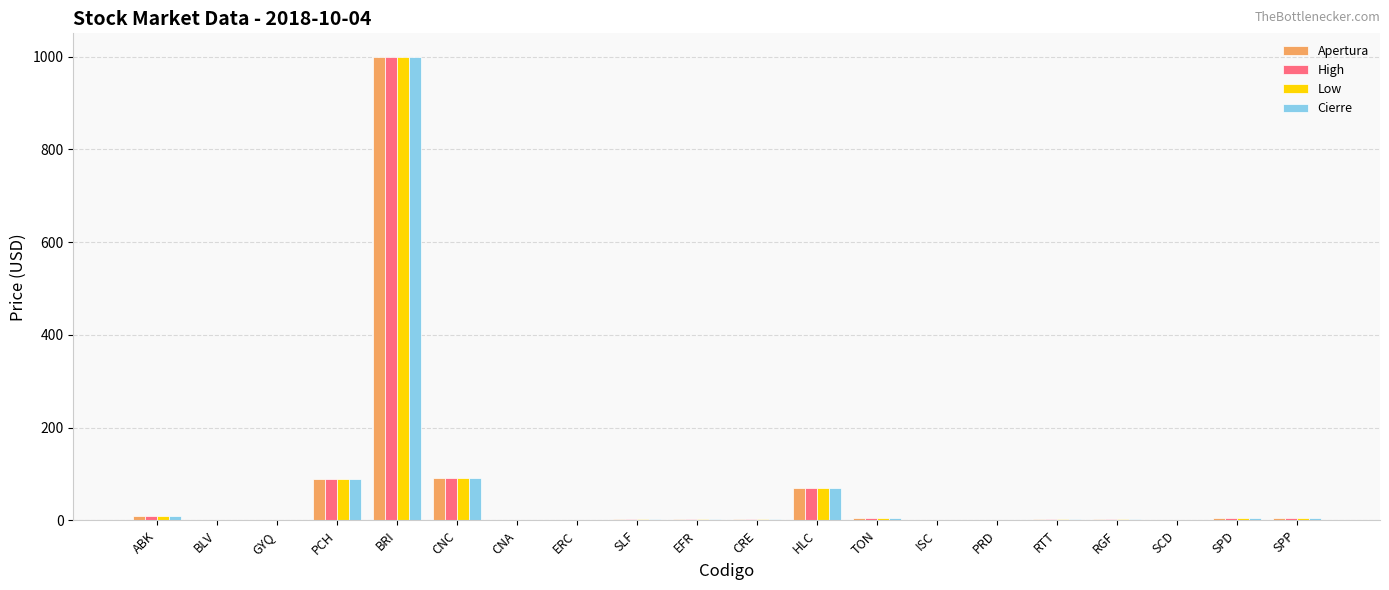

Which category has the highest value in the High series?

BRI